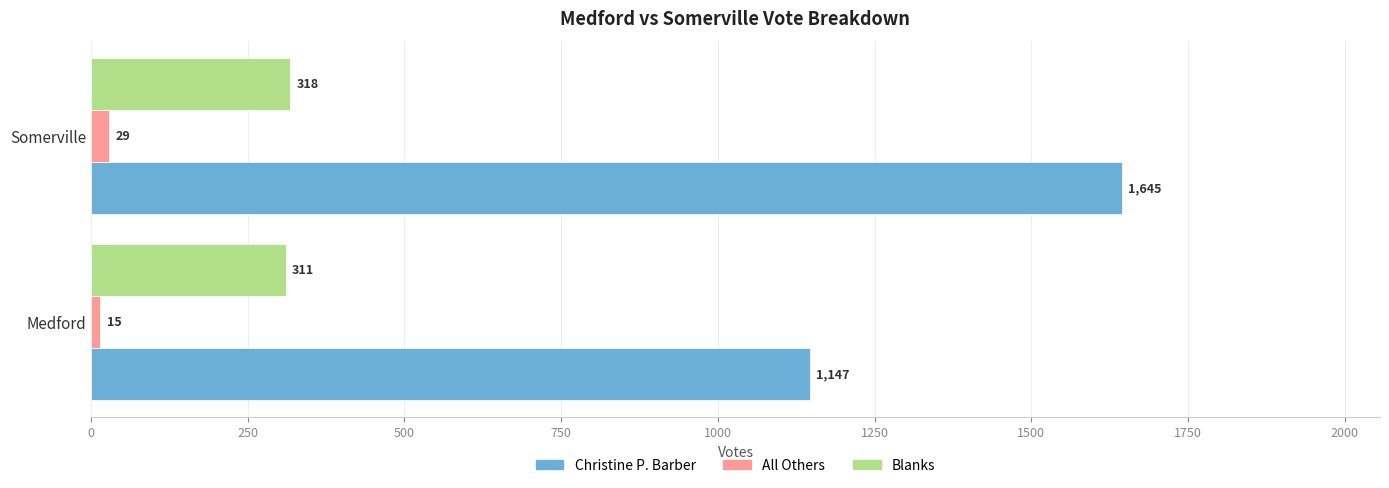

Is the value of Blanks at Somerville greater than the value of Christine P. Barber at Medford?

No